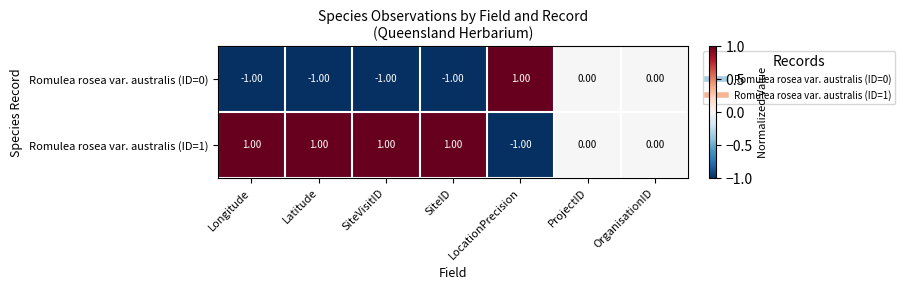

Is the value of Romulea rosea var. australis (ID=1) at SiteVisitID greater than the value of Romulea rosea var. australis (ID=0) at Longitude?

Yes